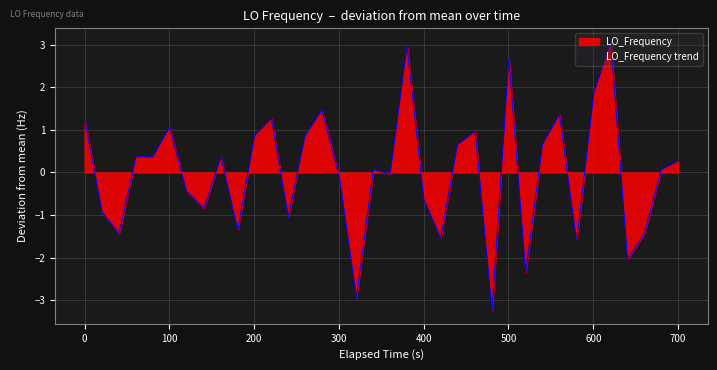

What is the minimum value shown in the chart?

-3.2